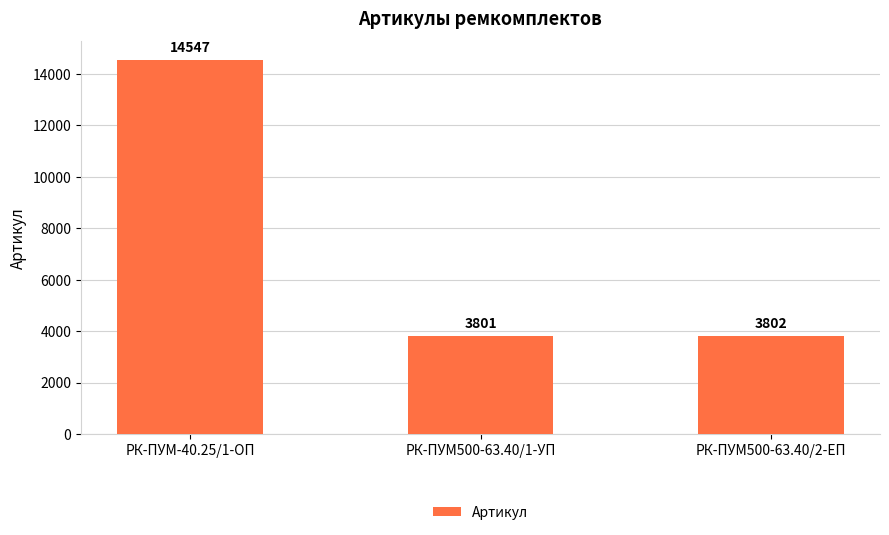

The value at РК-ПУМ-40.25/1-ОП is 7142. True or false?

False